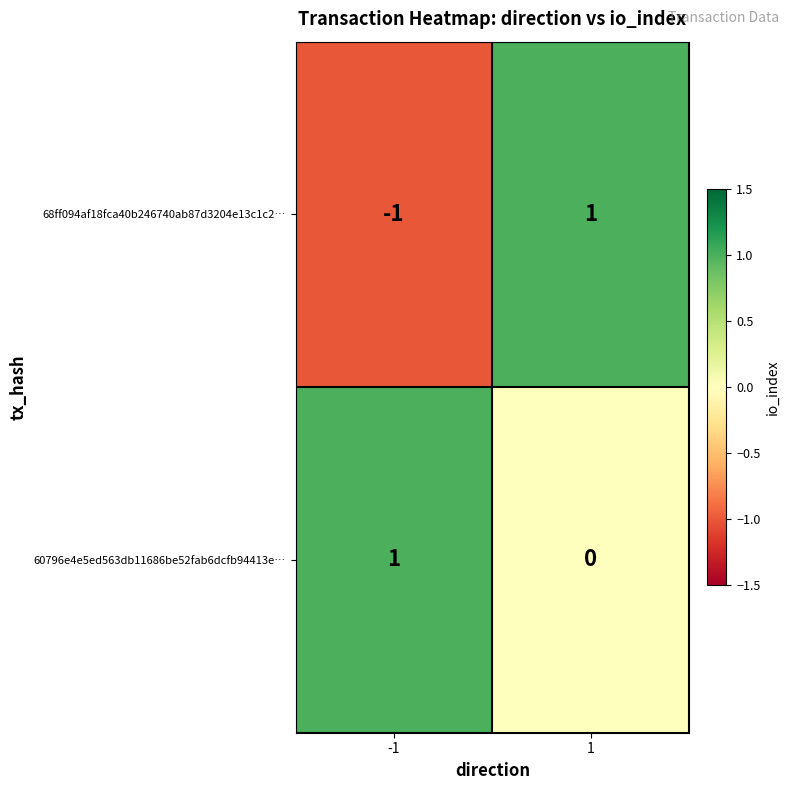

At 1, list the series in order from smallest to largest.

60796e4e5ed563db11686be52fab6dcfb94413e…, 68ff094af18fca40b246740ab87d3204e13c1c2…